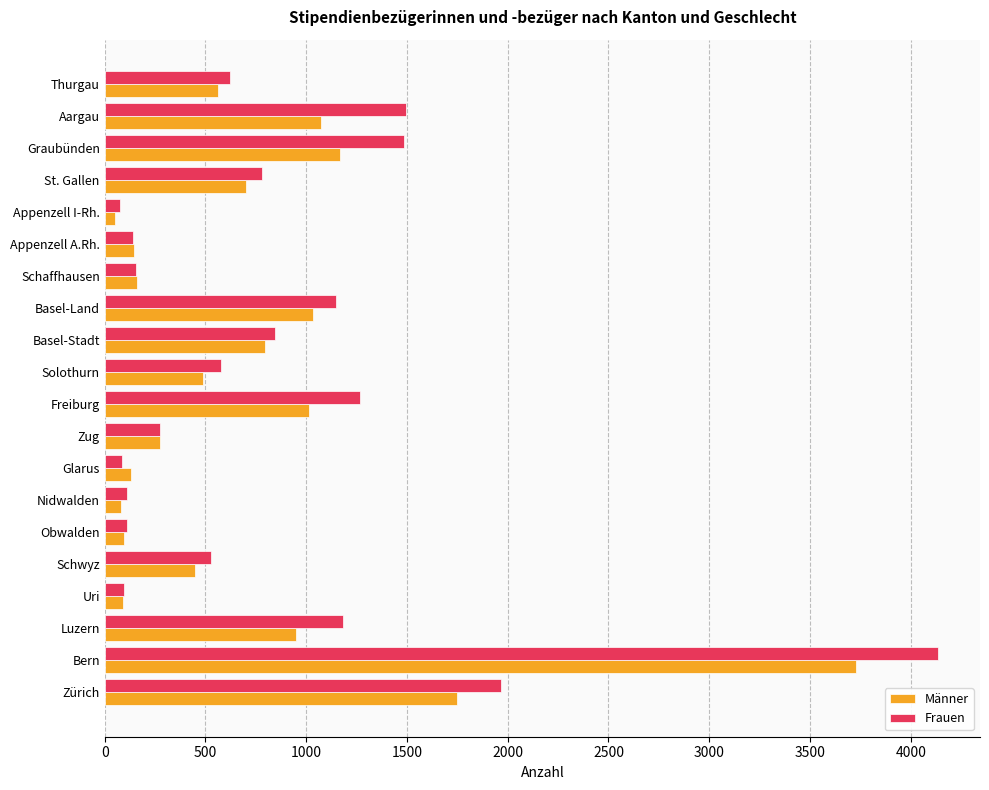

Rank the series by their maximum value, from lowest to highest.

Männer, Frauen